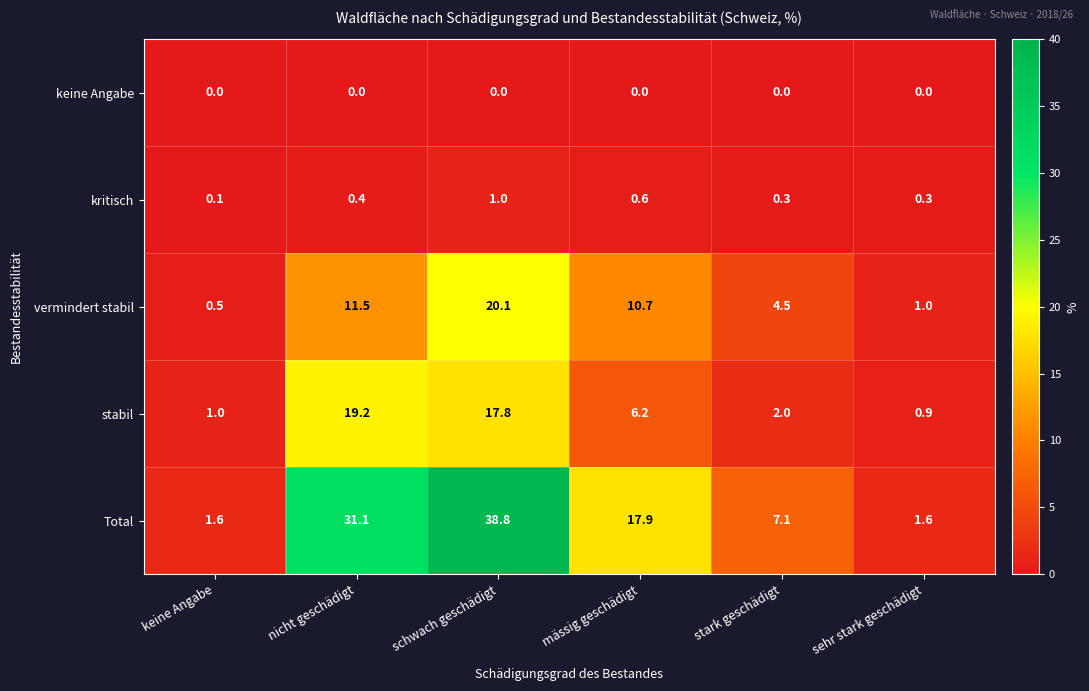

True or false: keine Angabe has a value of 0.0 at sehr stark geschädigt.

True